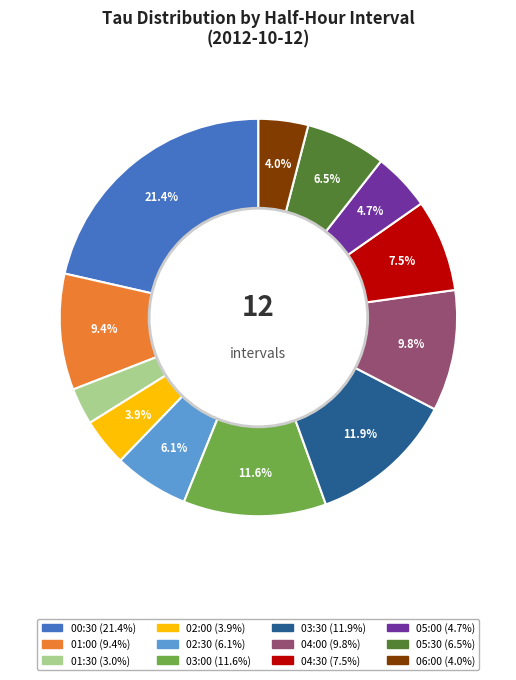

Between 05:00 and 06:00, which is larger?

05:00